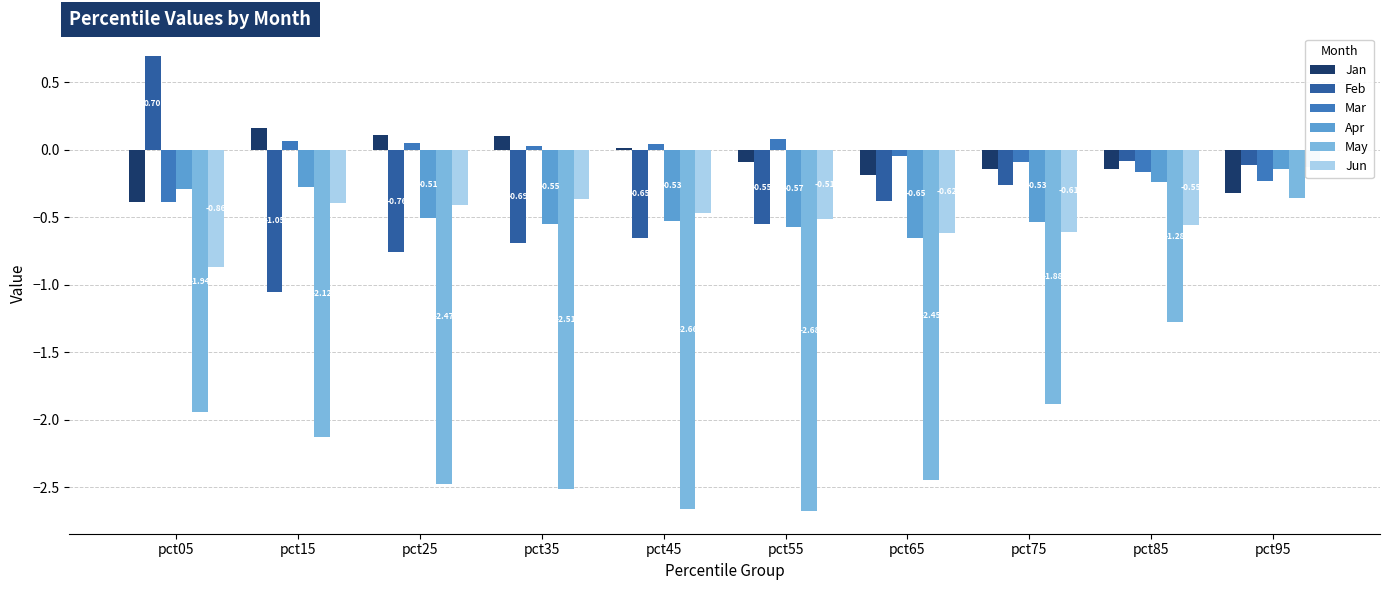

What are all the series names shown in the legend?

Jan, Feb, Mar, Apr, May, Jun